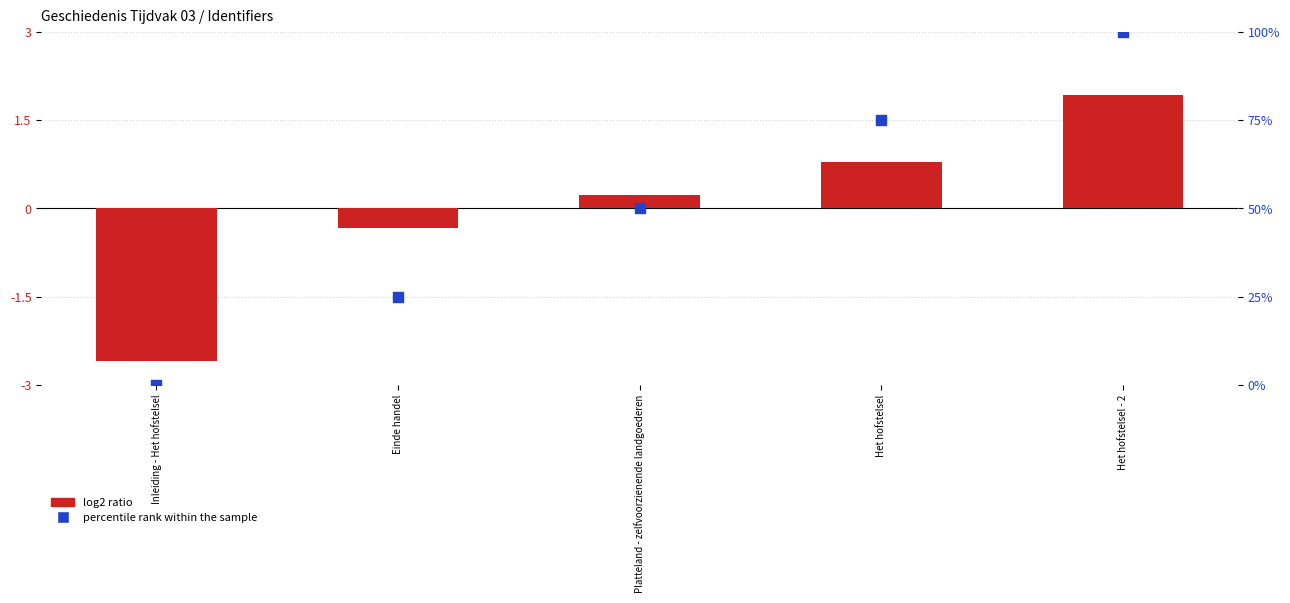

What is the total value across all series at Inleiding - Het hofstelsel?

-2.6